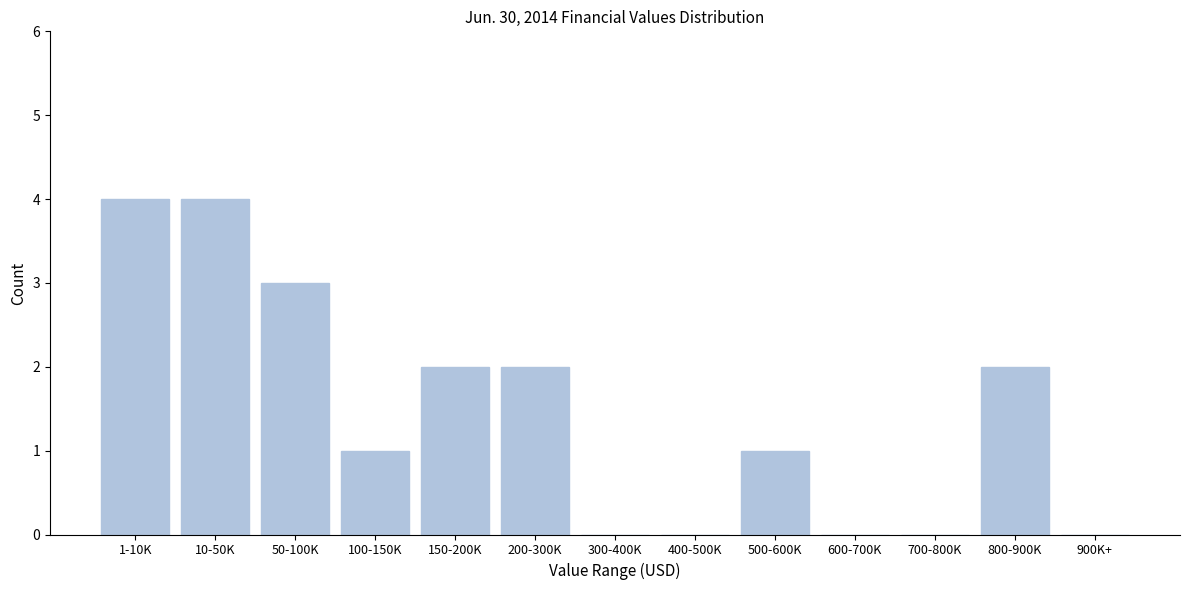

Reading right to left, what are all the values shown in this chart?

900K+=0	800-900K=2	700-800K=0	600-700K=0	500-600K=1	400-500K=0	300-400K=0	200-300K=2	150-200K=2	100-150K=1	50-100K=3	10-50K=4	1-10K=4